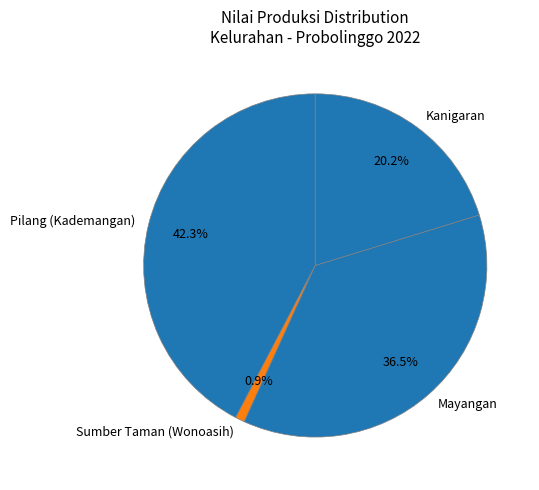

To the nearest percent, what portion does Pilang (Kademangan) represent?

42%